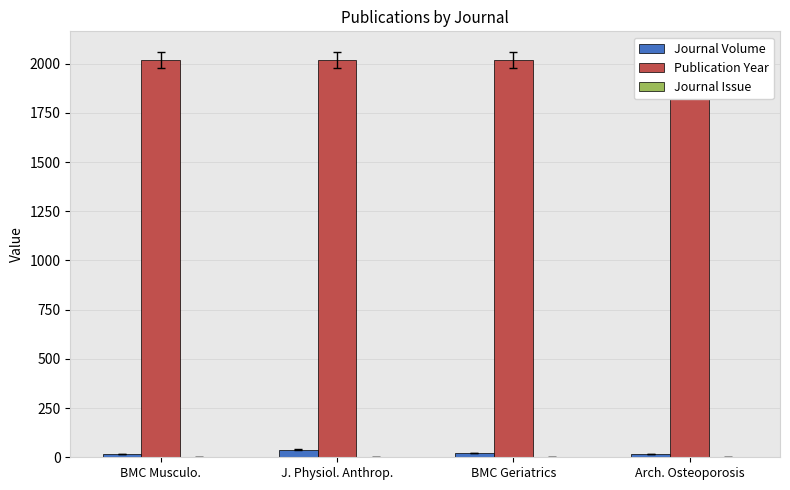

Between BMC Musculo. and Arch. Osteoporosis, which series saw the biggest shift?

Publication Year